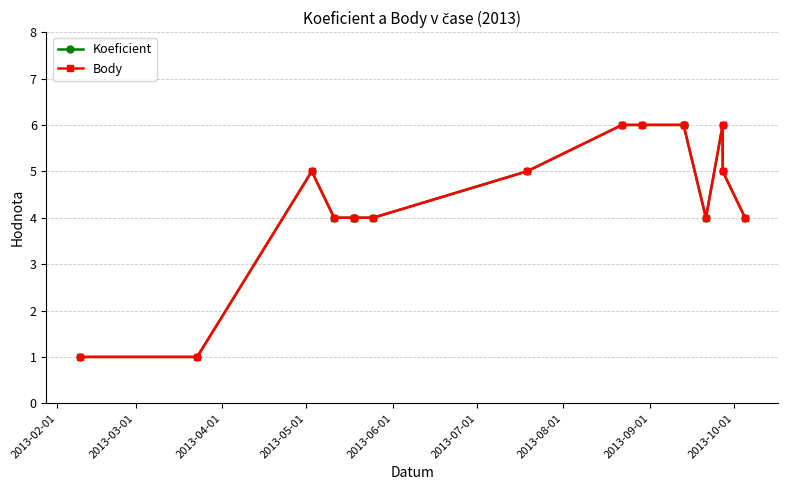

Is this an area chart (filled region under the line)?

No